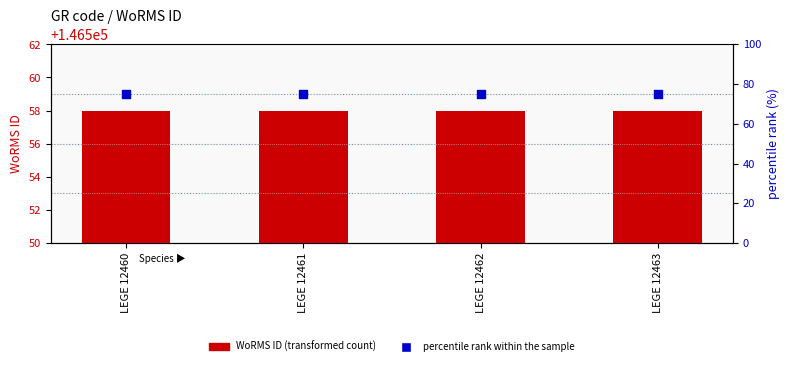

What are all the series names shown in the legend?

WoRMS ID, percentile rank within the sample